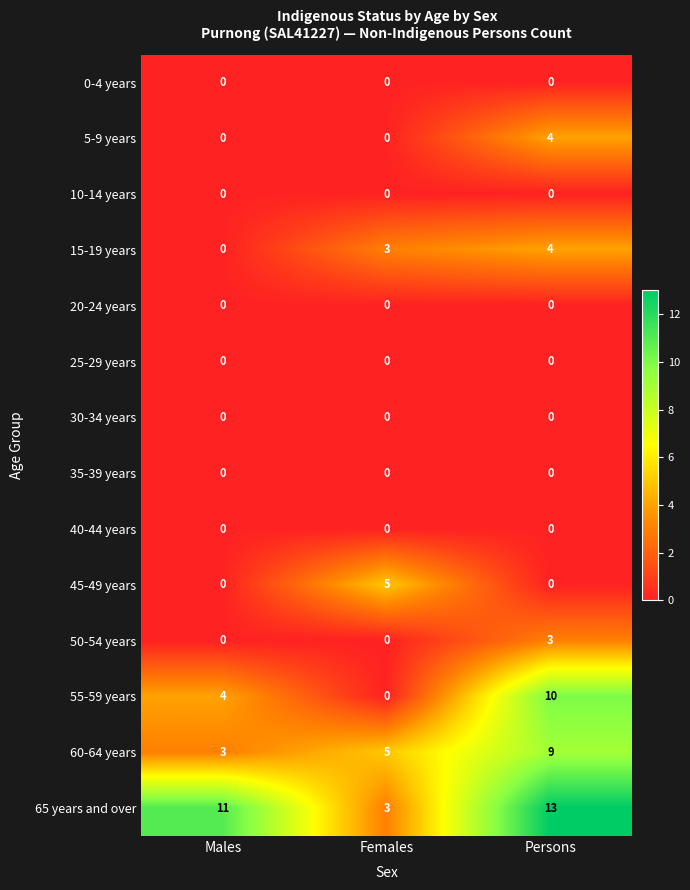

What is the spread (max minus min) of values at Males?

11